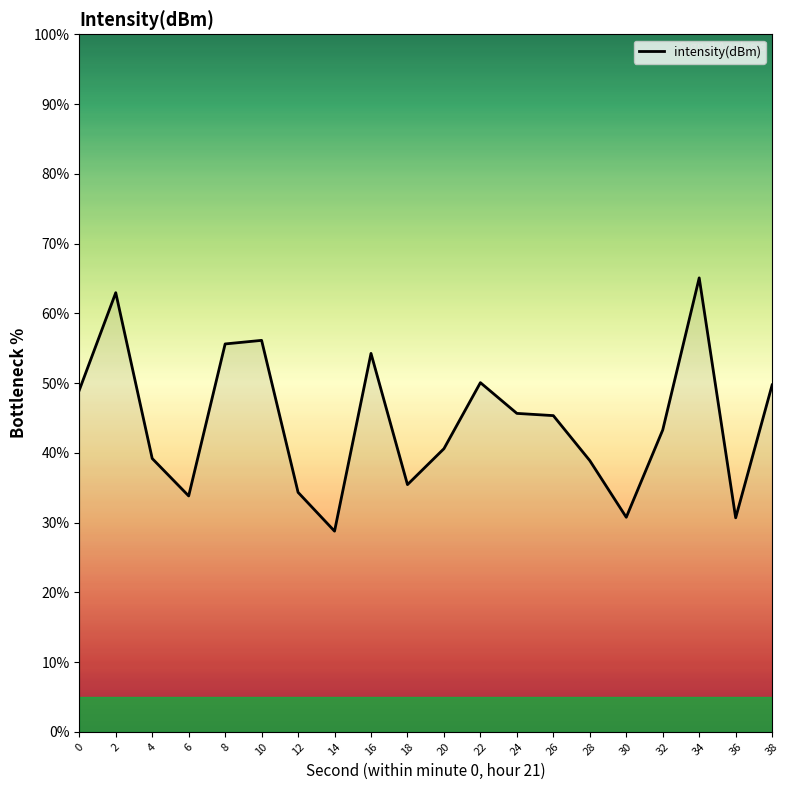

How many series are shown in this chart?

1